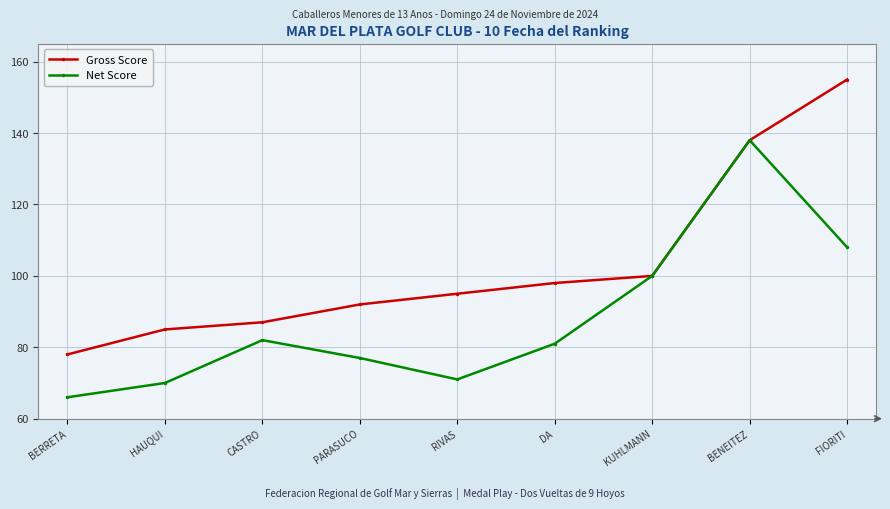

What is the difference between the second highest and second lowest values in the Net Score series?

38